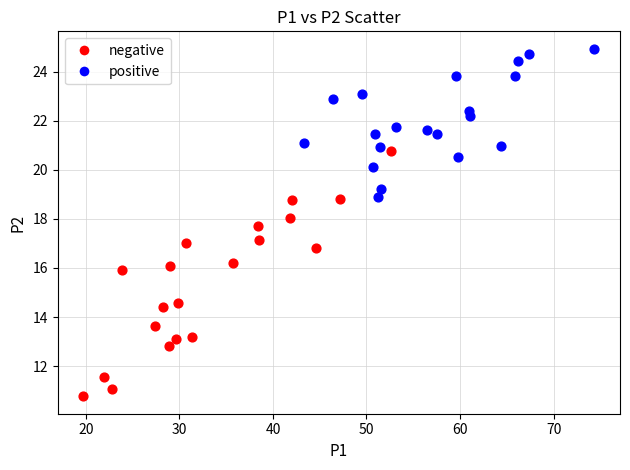

Which series contains the highest Y value?

positive